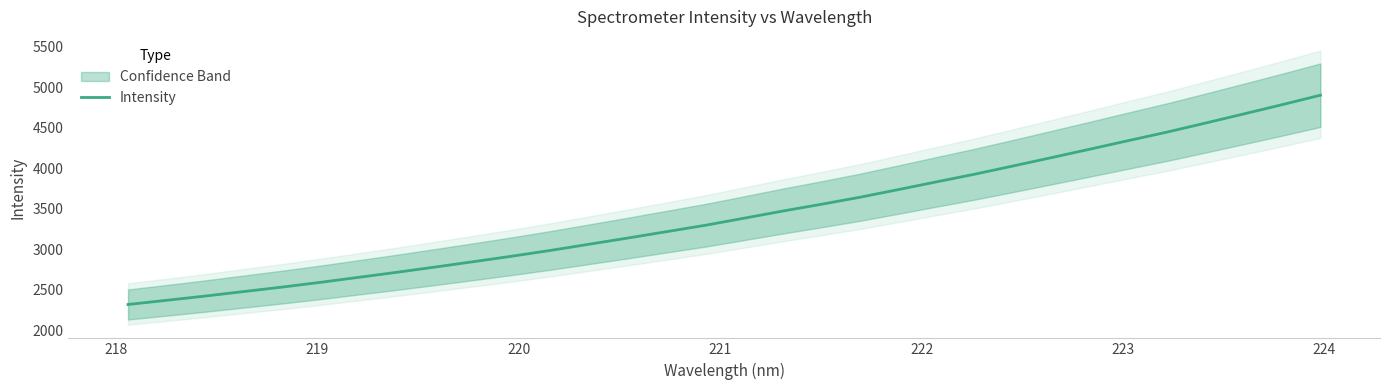

What is the maximum value for Intensity?

4903.4